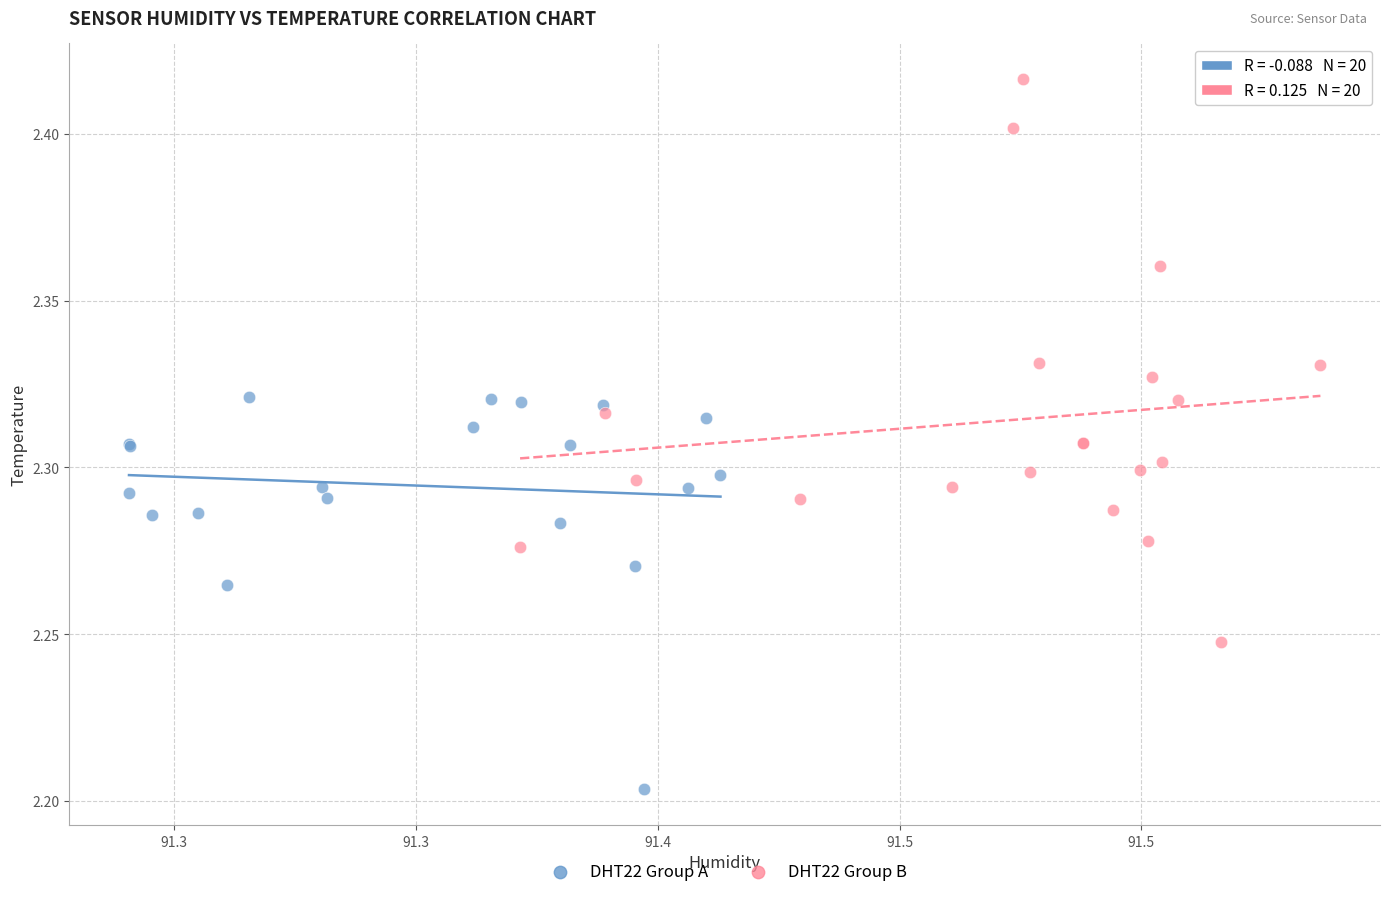

Which series reaches the minimum Y coordinate?

DHT22 Group A